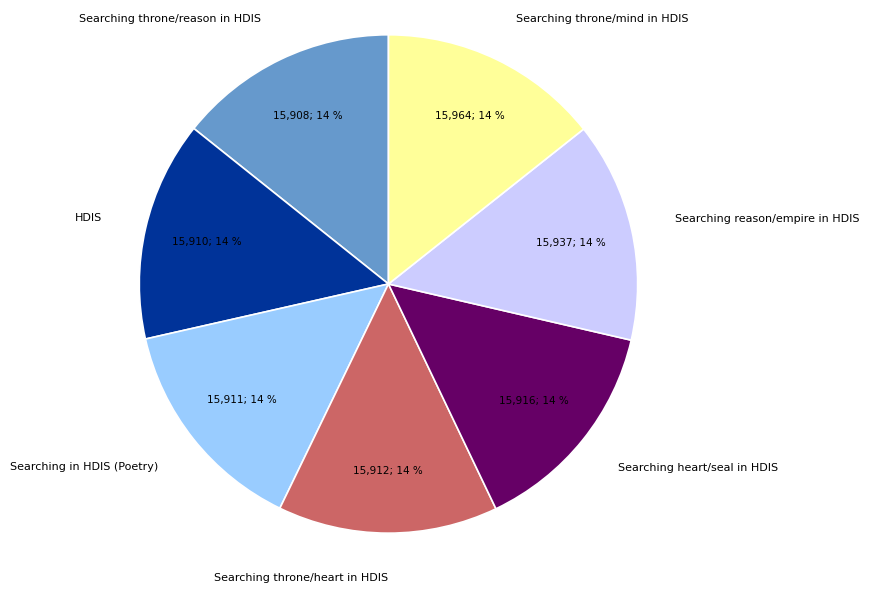

The Searching throne/heart in HDIS slice represents 23% of the pie. True or false?

False